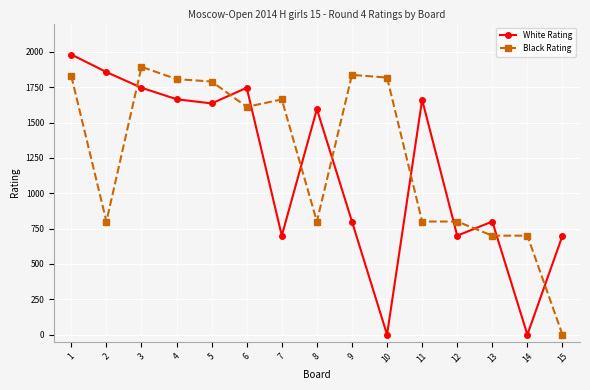

In White Rating, how many points are lower than both neighbors (excluding endpoints)?

5